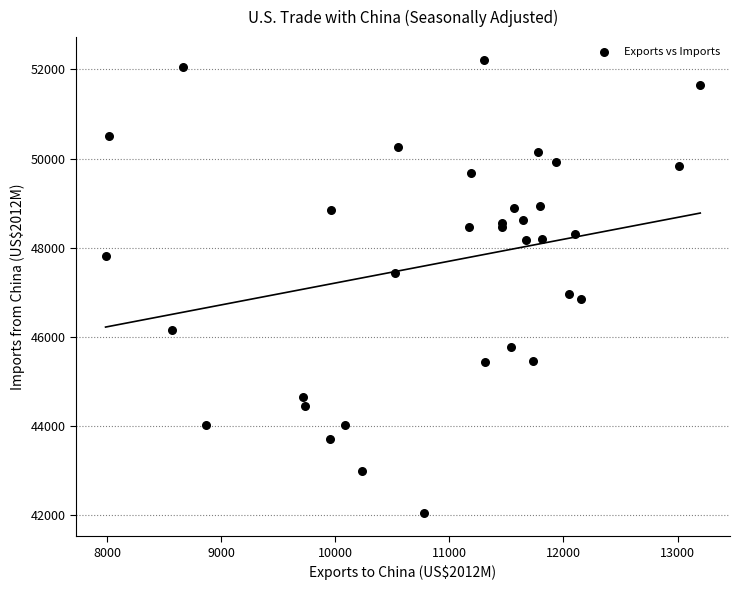

What Y value in the scatter plot is closest to 47129?

46974